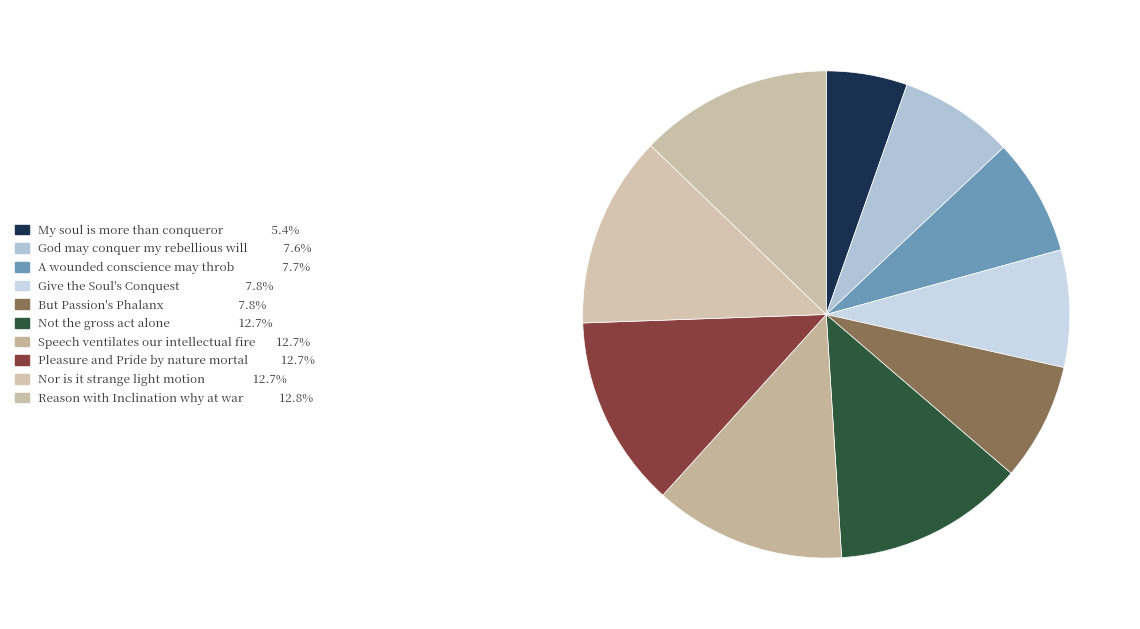

True or false: Give the Soul's Conquest accounts for 8% of the total.

True